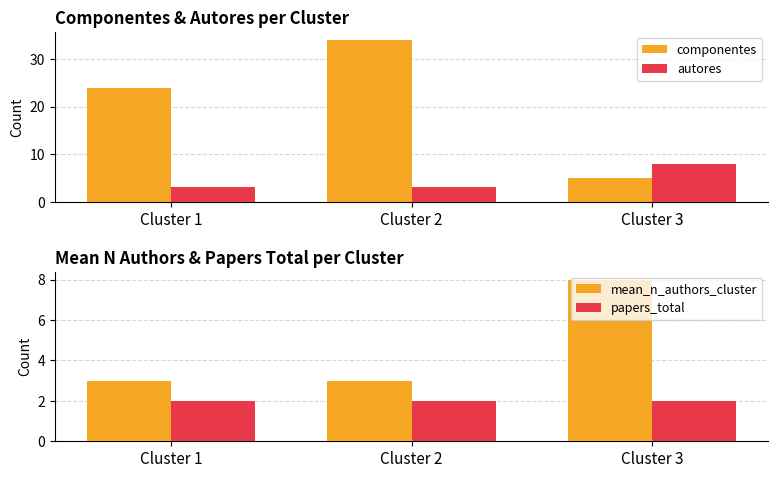

What is the maximum value for mean_n_authors_cluster?

8